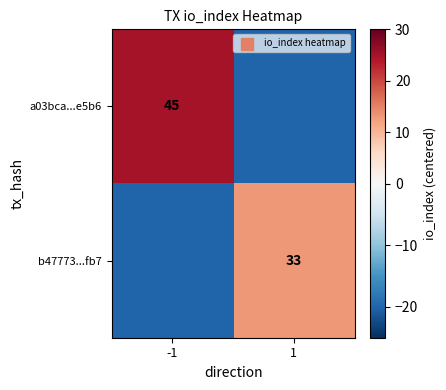

Between 1 and -1, which is larger?

-1